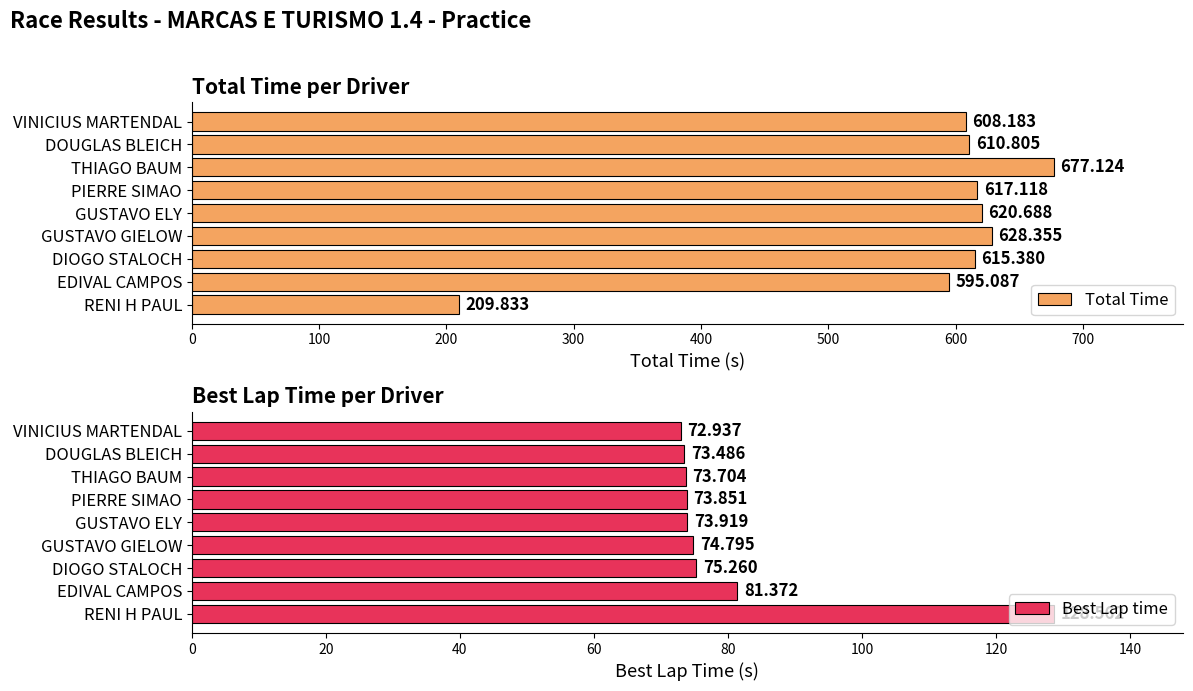

List the labels in order of Total Time value, largest first.

THIAGO BAUM, GUSTAVO GIELOW, GUSTAVO ELY, PIERRE SIMAO, DIOGO STALOCH, DOUGLAS BLEICH, VINICIUS MARTENDAL, EDIVAL CAMPOS, RENI H PAUL